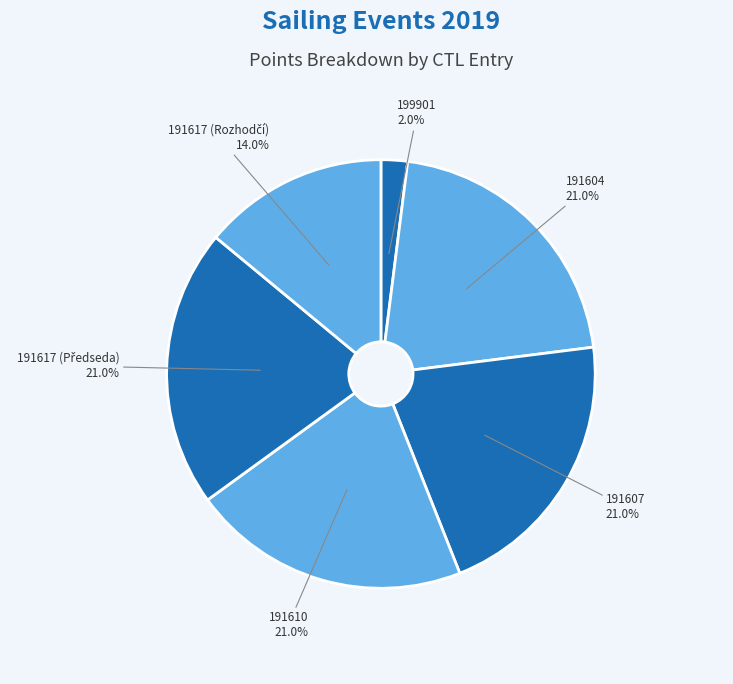

How many slices are in this pie chart?

6